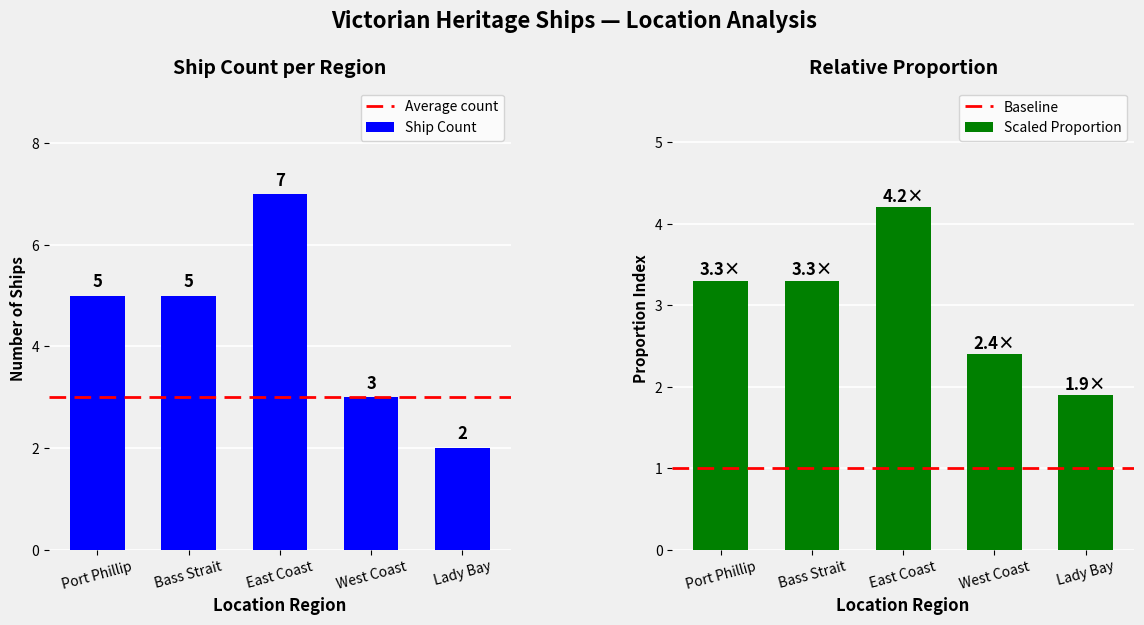

The value of Ship Count at Bass Strait is 5. True or false?

True